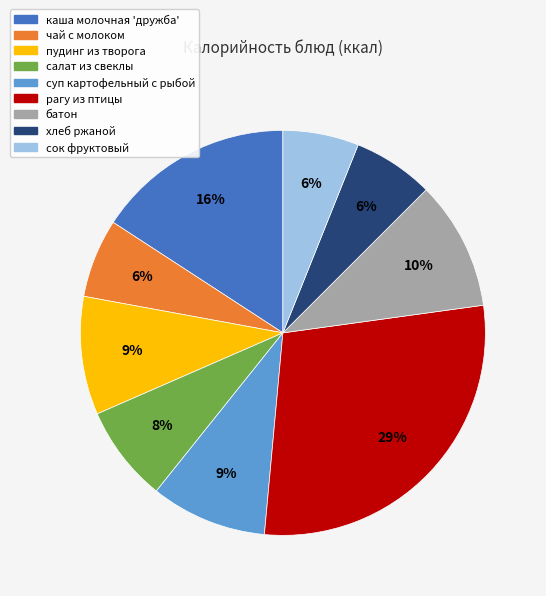

Combined, do каша молочная 'дружба' and рагу из птицы account for over 50%?

No